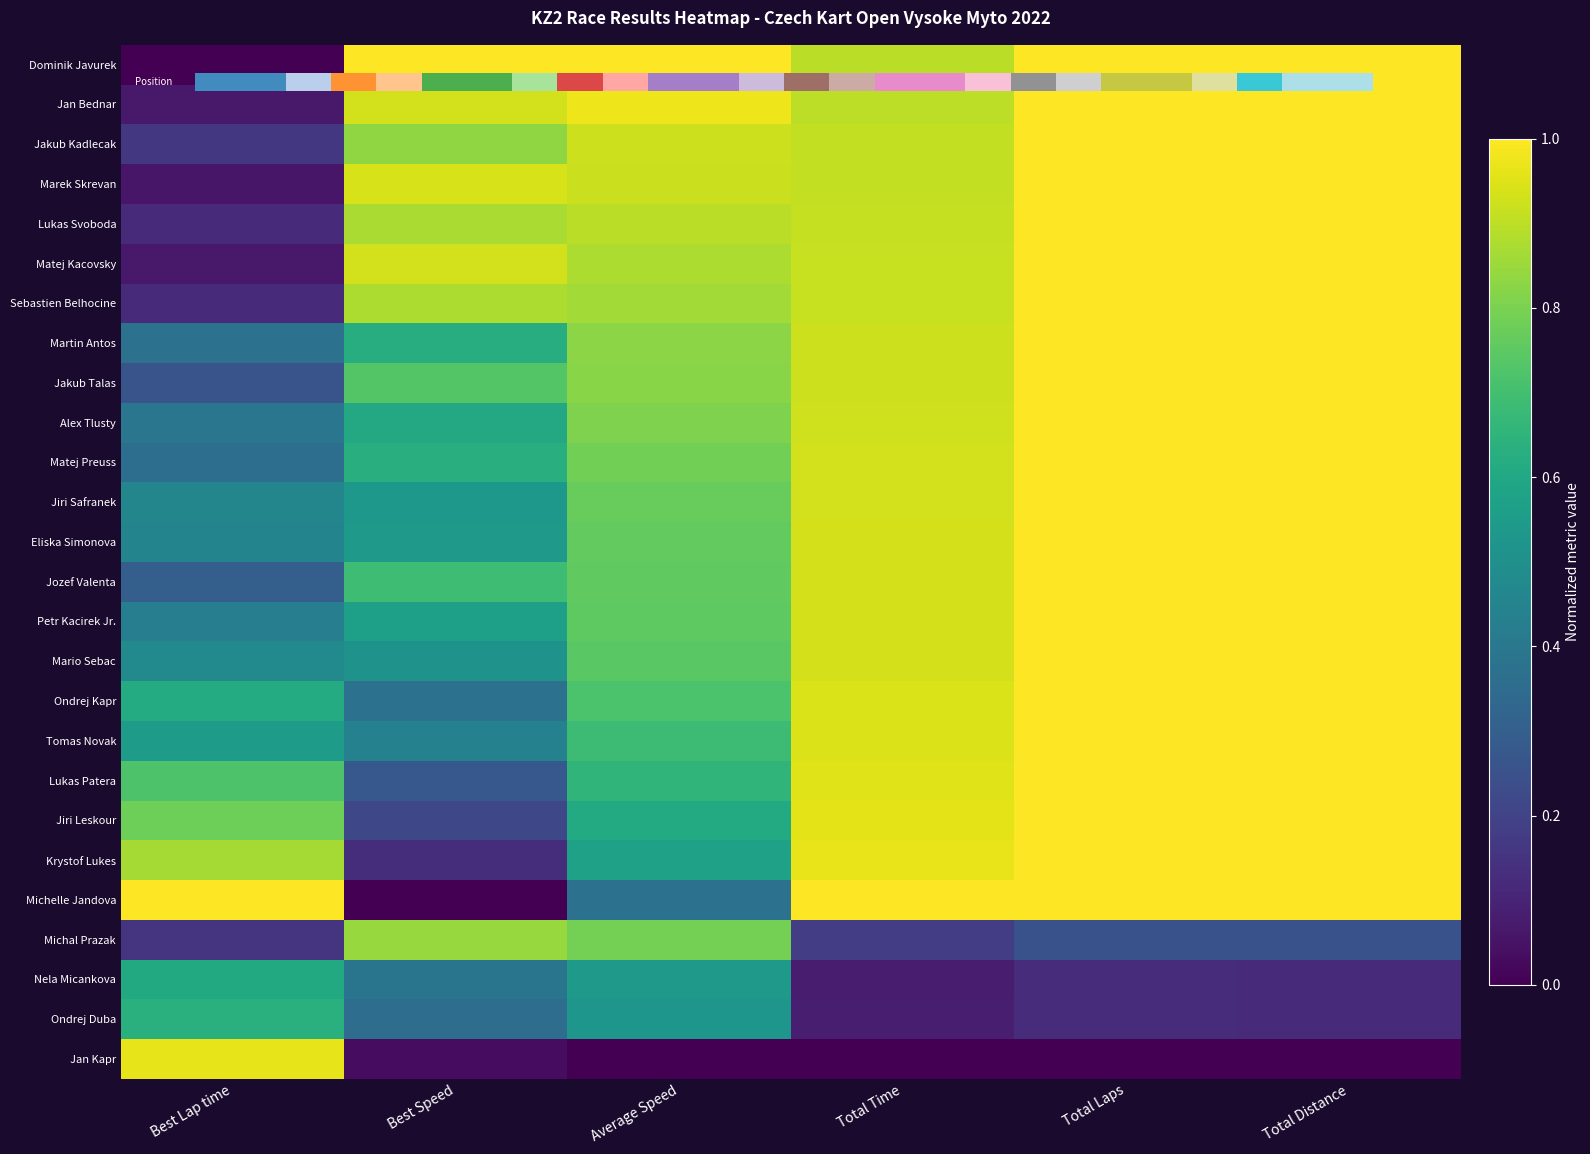

What is the spread (max minus min) of values at Total Distance?

1.0